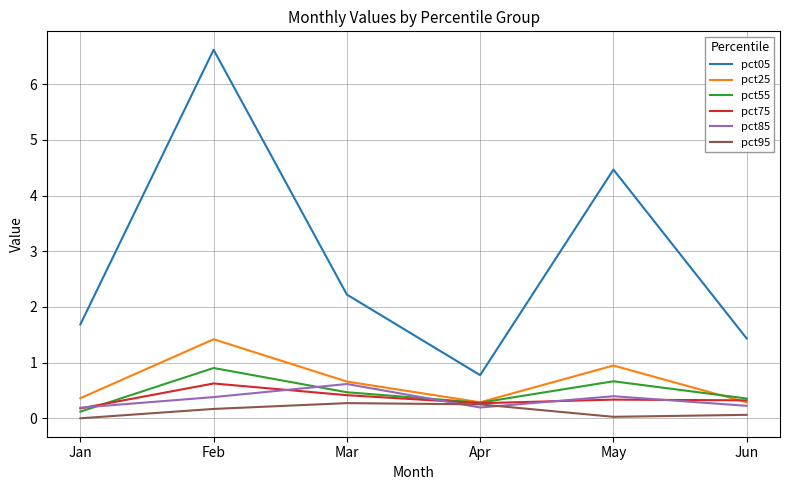

List the labels in order of pct55 value, largest first.

Feb, May, Mar, Jun, Apr, Jan